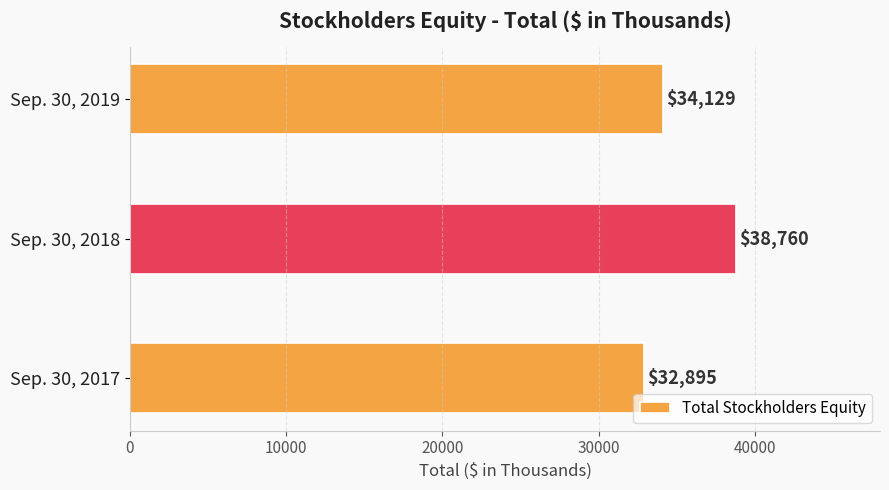

Which has a higher value, Sep. 30, 2019 or Sep. 30, 2017?

Sep. 30, 2019